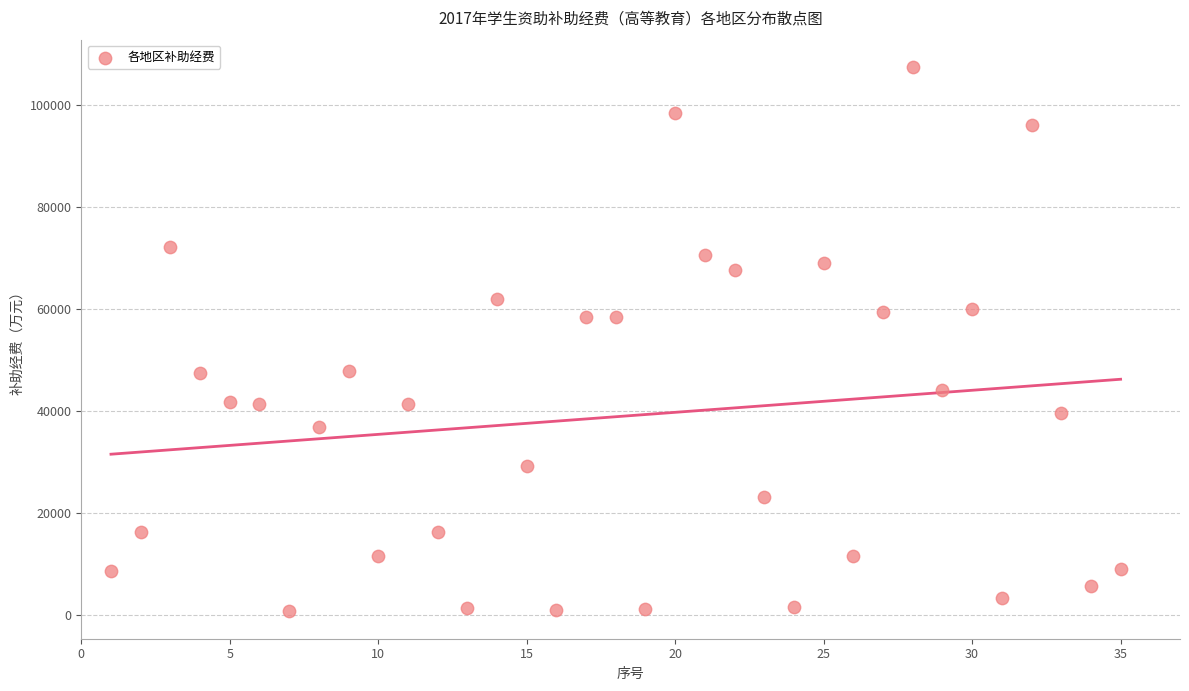

What is the range of Y values (max minus min)?

106899